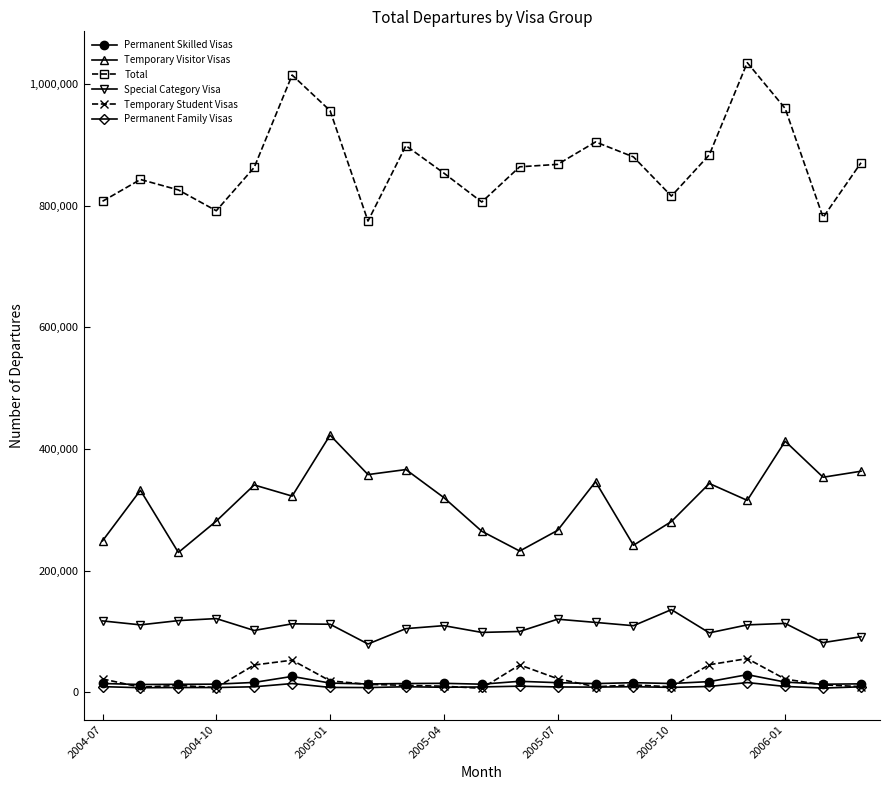

In Permanent Skilled Visas, how many points are lower than both neighbors (excluding endpoints)?

6